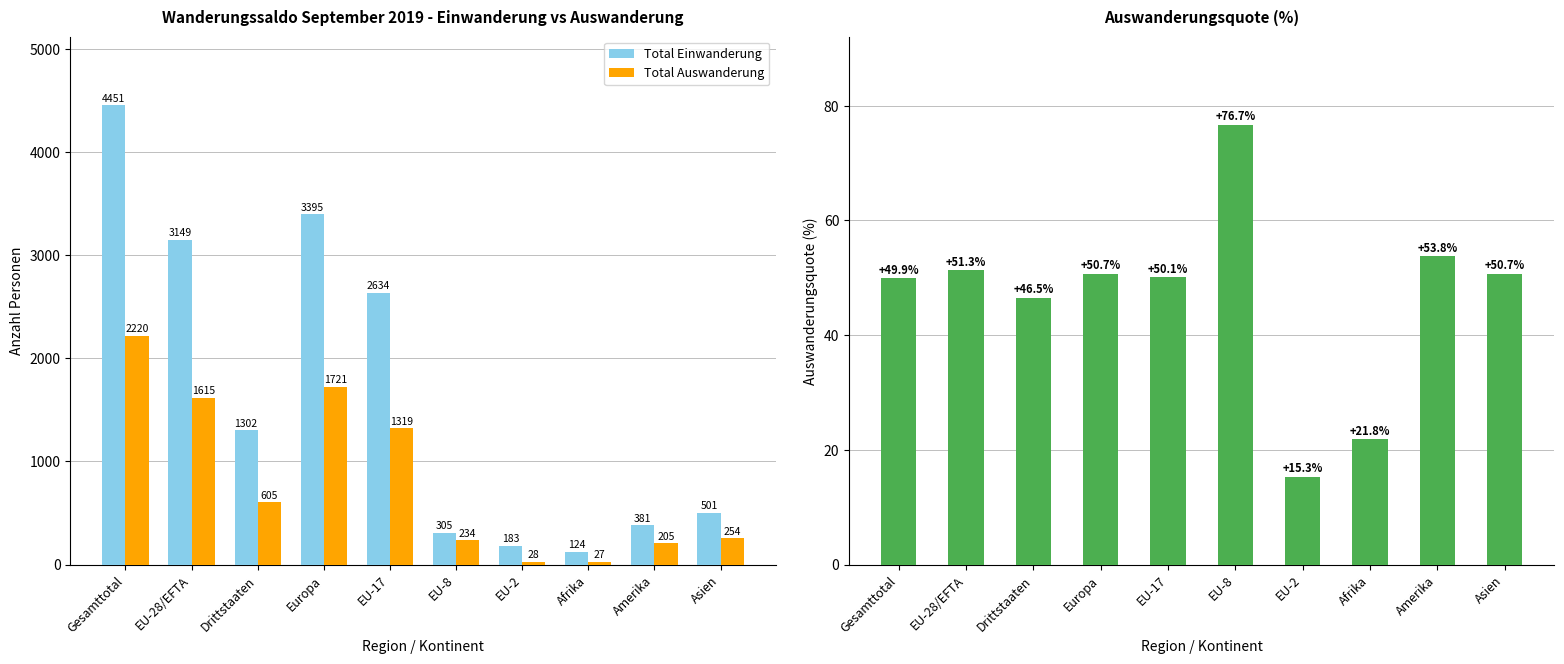

What is the difference between the maximum and minimum values in the Total Auswanderung series?

2193